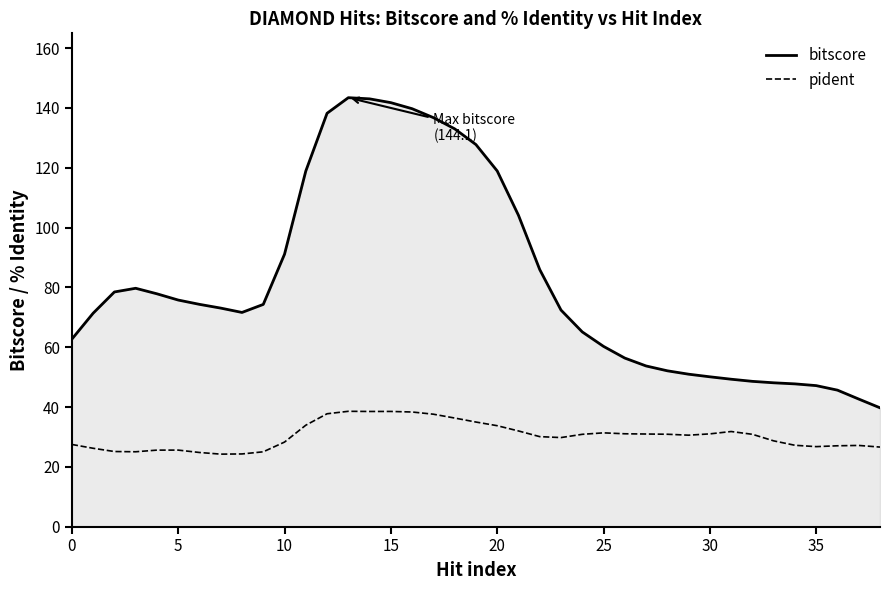

Which series has the widest spread of values?

bitscore